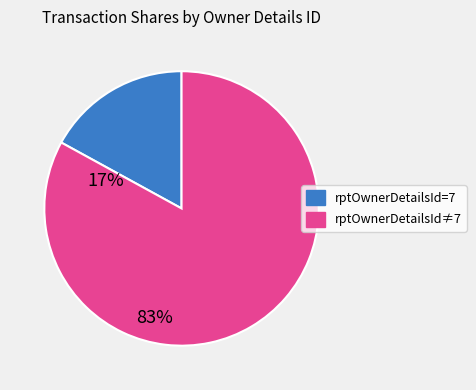

Rank the categories by value from highest to lowest.

rptOwnerDetailsId≠7, rptOwnerDetailsId=7